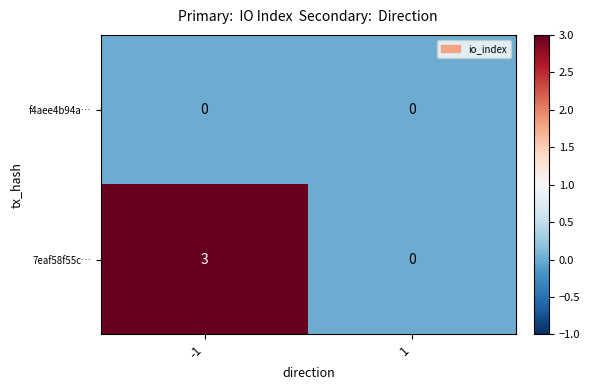

What is the spread (max minus min) of values at -1?

3